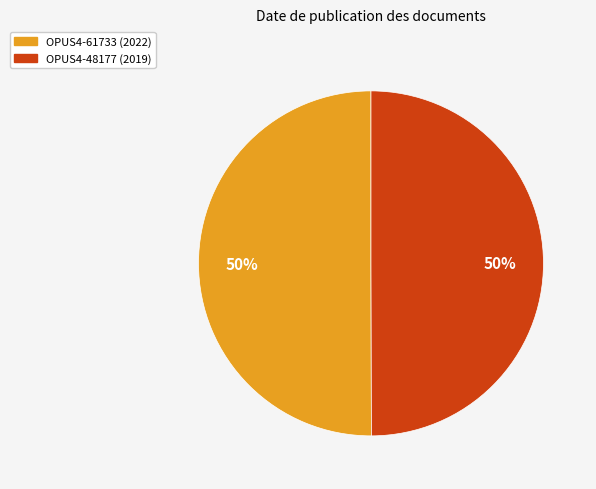

What percentage is the OPUS4-61733 slice, to the nearest percent?

50%